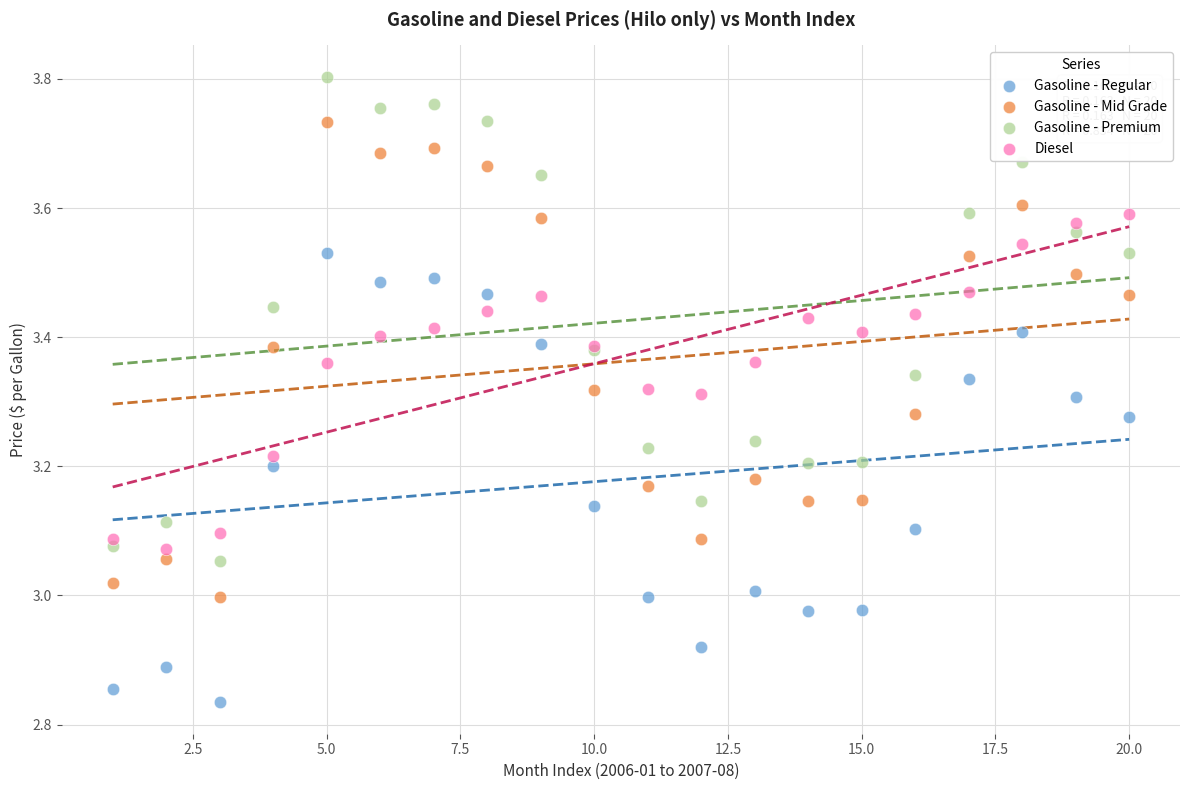

Which series has the largest Y range (max minus min)?

Gasoline - Premium